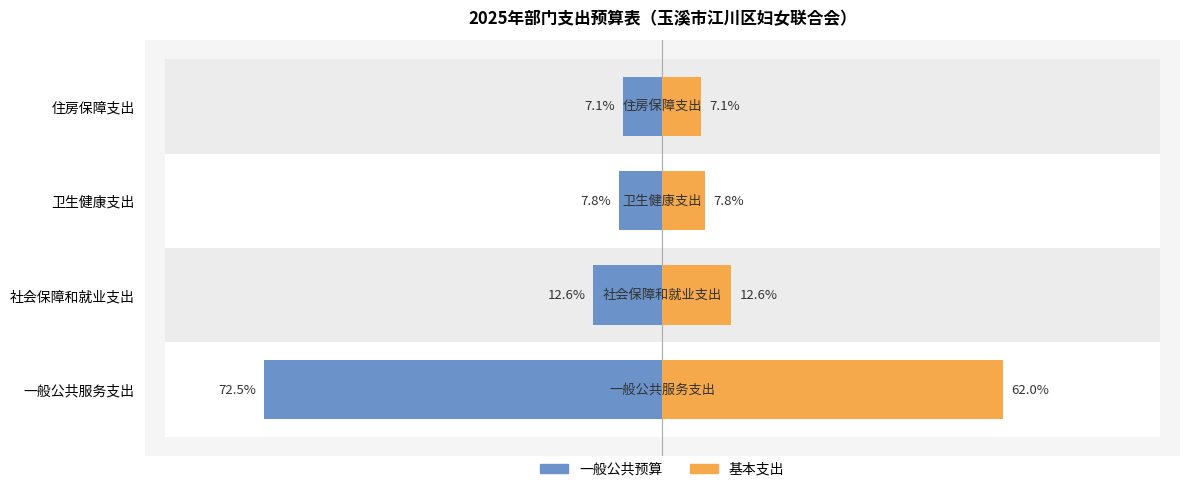

The 基本支出 series shows 168342.5 at 卫生健康支出. True or false?

False